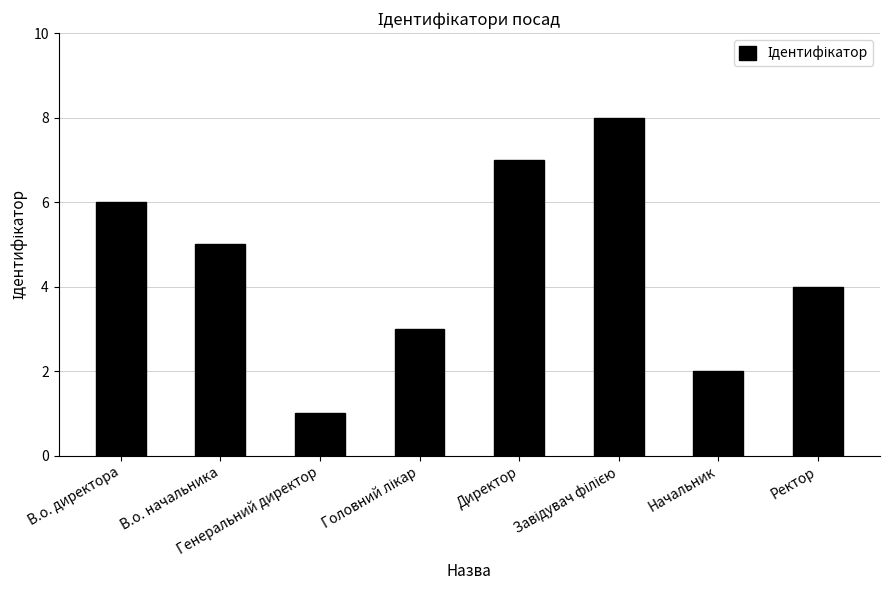

How many values are between 3 and 7?

5